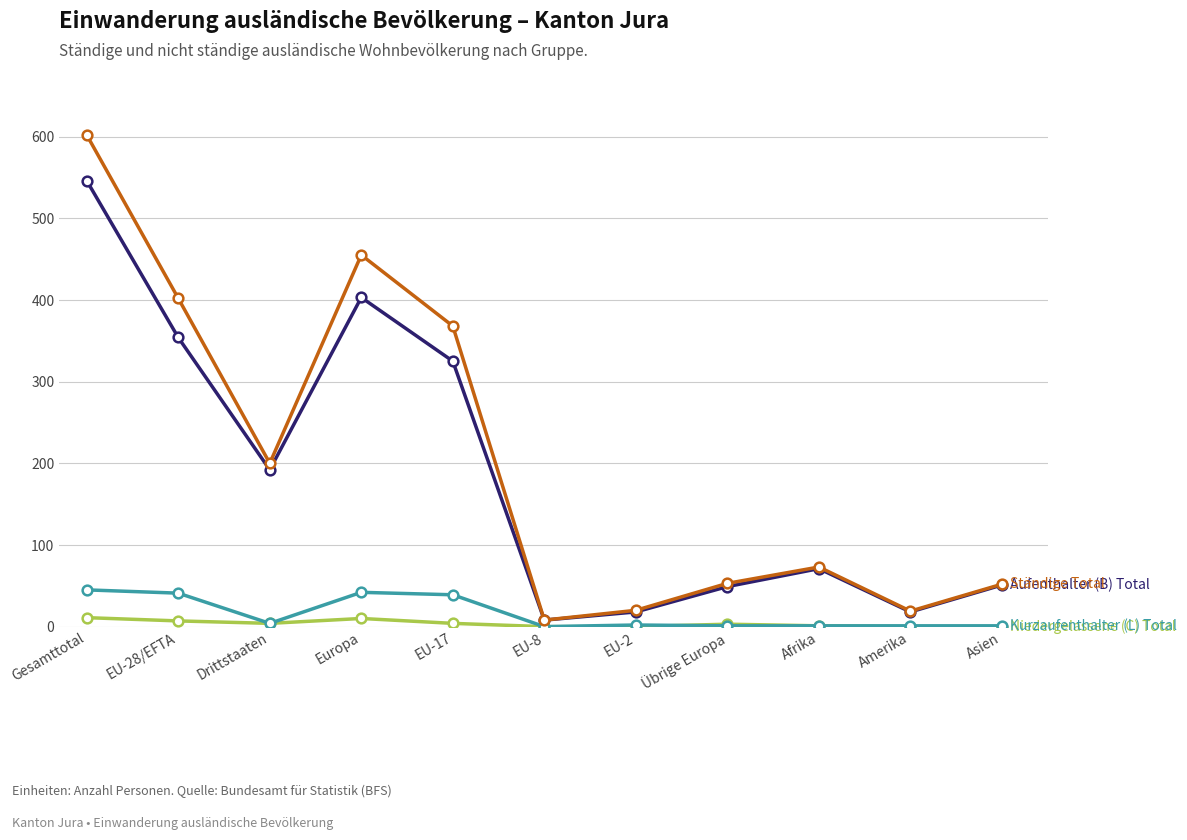

What is the label of the 4th point from the right?

Übrige Europa